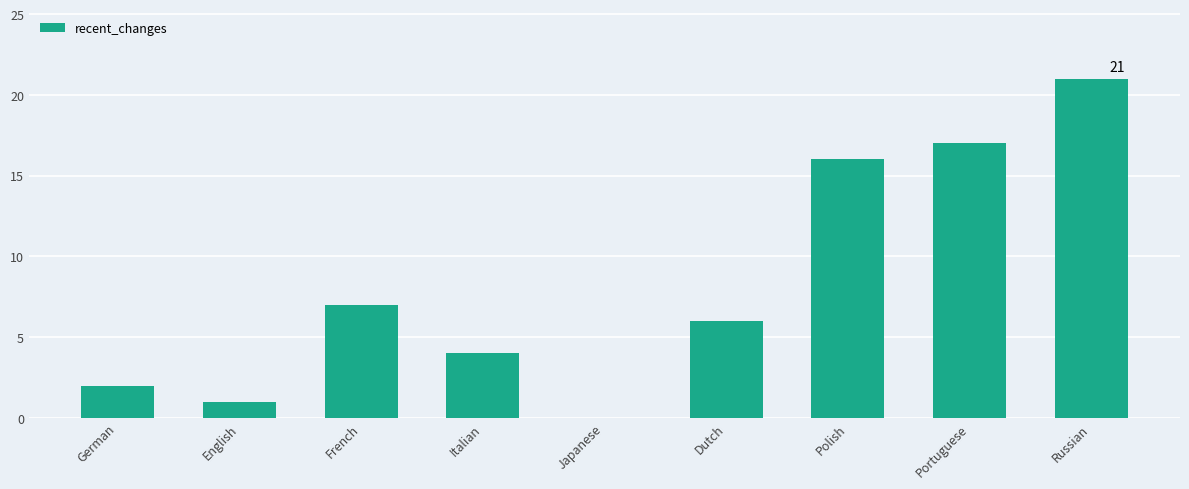

Reading right to left, transcribe all the data shown in this chart.

Russian=21	Portuguese=17	Polish=16	Dutch=6	Japanese=0	Italian=4	French=7	English=1	German=2